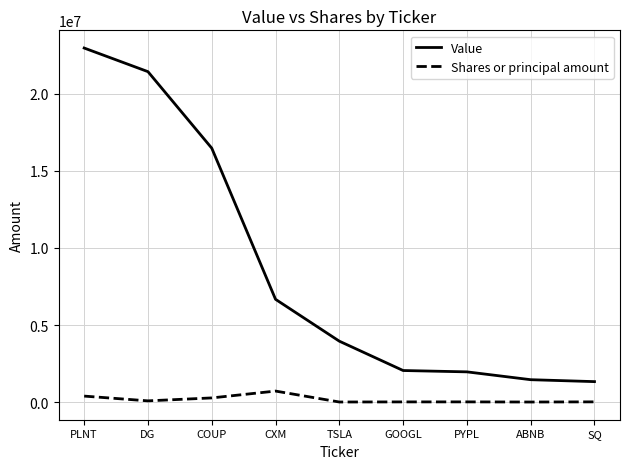

True or false: Value has a value of 857607 at PYPL.

False